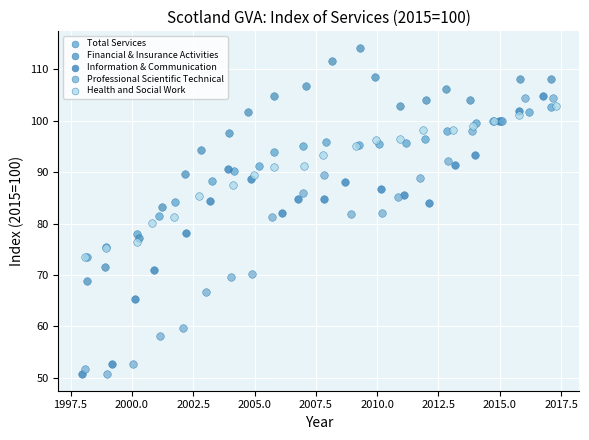

What are all the series names shown in the legend?

Total Services, Financial & Insurance Activities, Information & Communication, Professional Scientific Technical, Health and Social Work